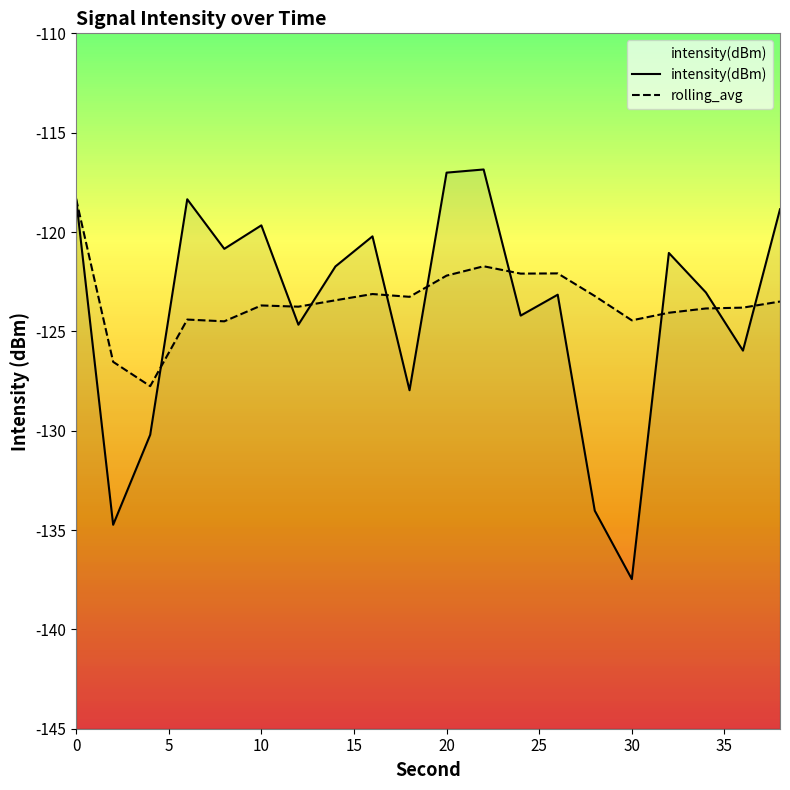

What are all the series names shown in the legend?

intensity(dBm), rolling_avg